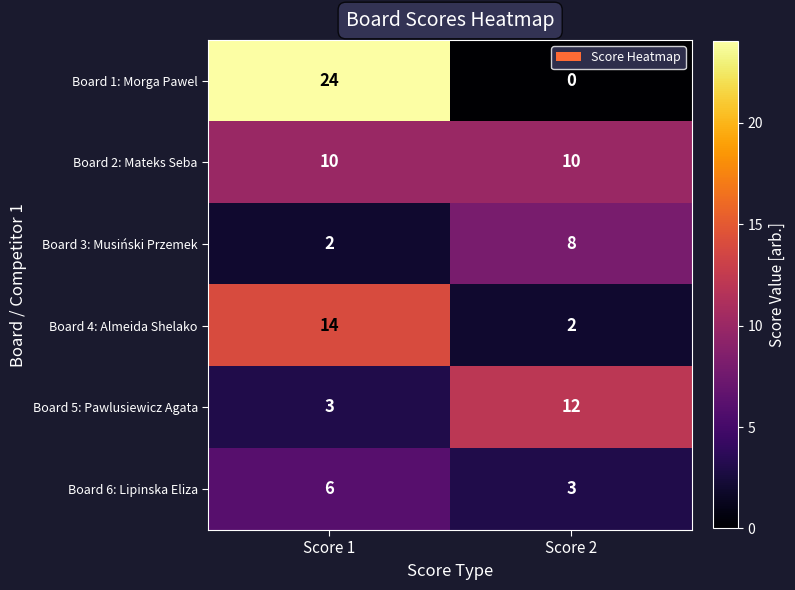

What is the sum of the Board 4: Almeida Shelako values at Score 1 and Score 2?

16